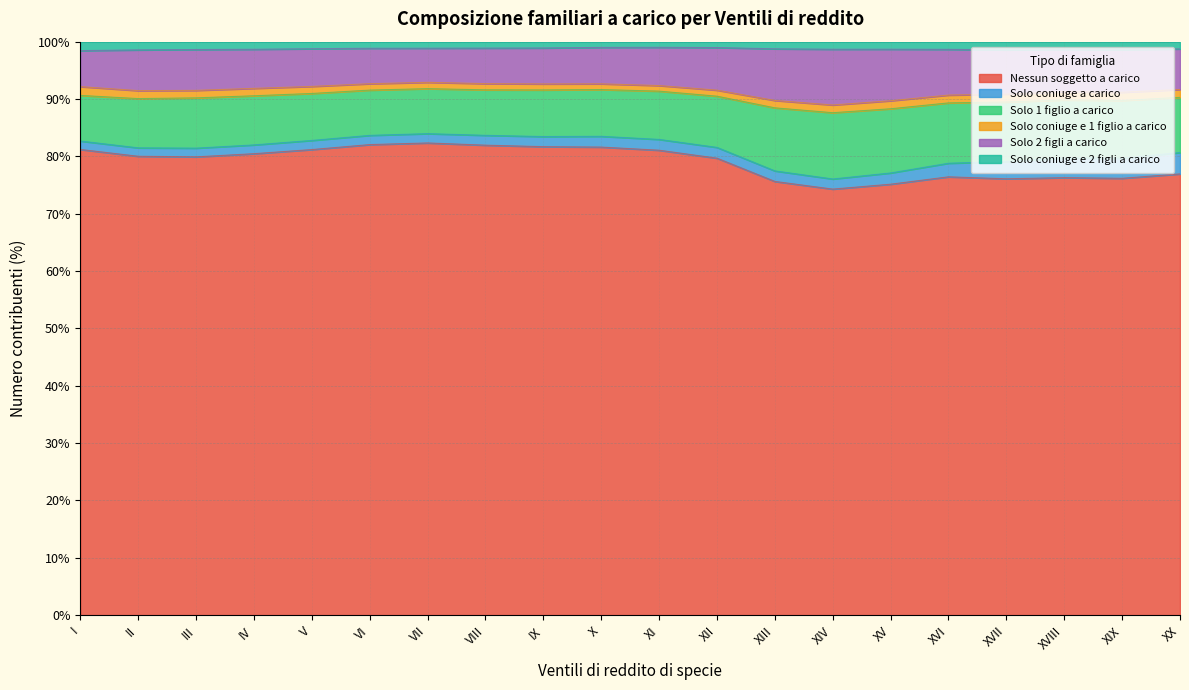

At which label is Solo 2 figli a carico closest to 90?

XIII